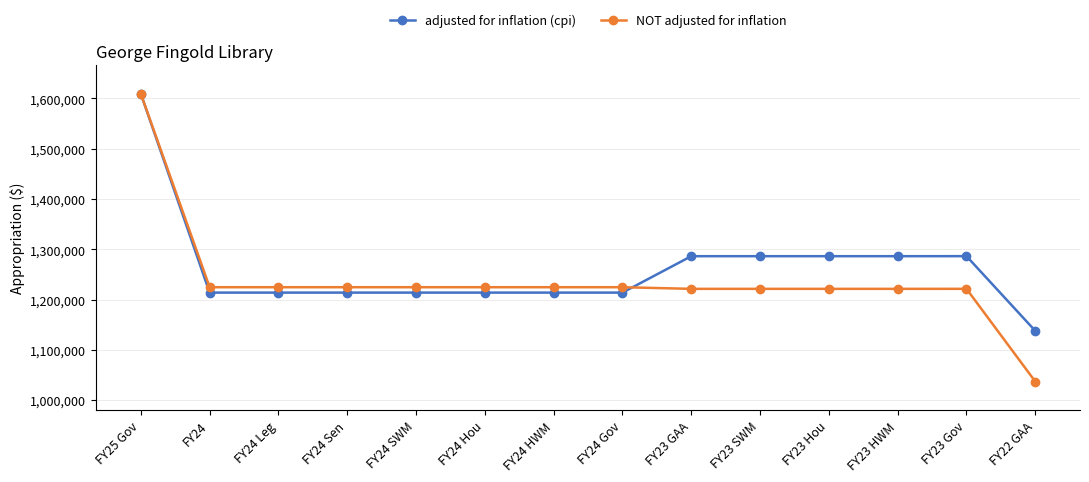

True or false: adjusted for inflation (cpi) has a value of 1286317 at FY23 SWM.

True